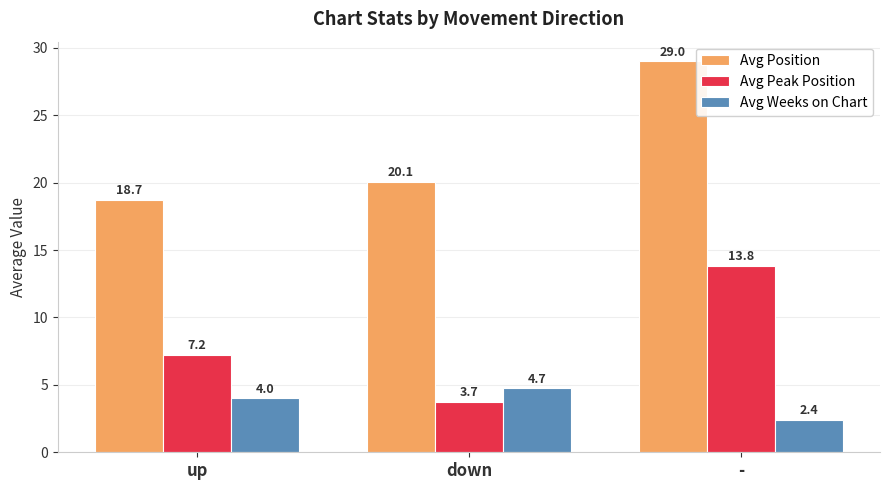

What position from the left is -?

3